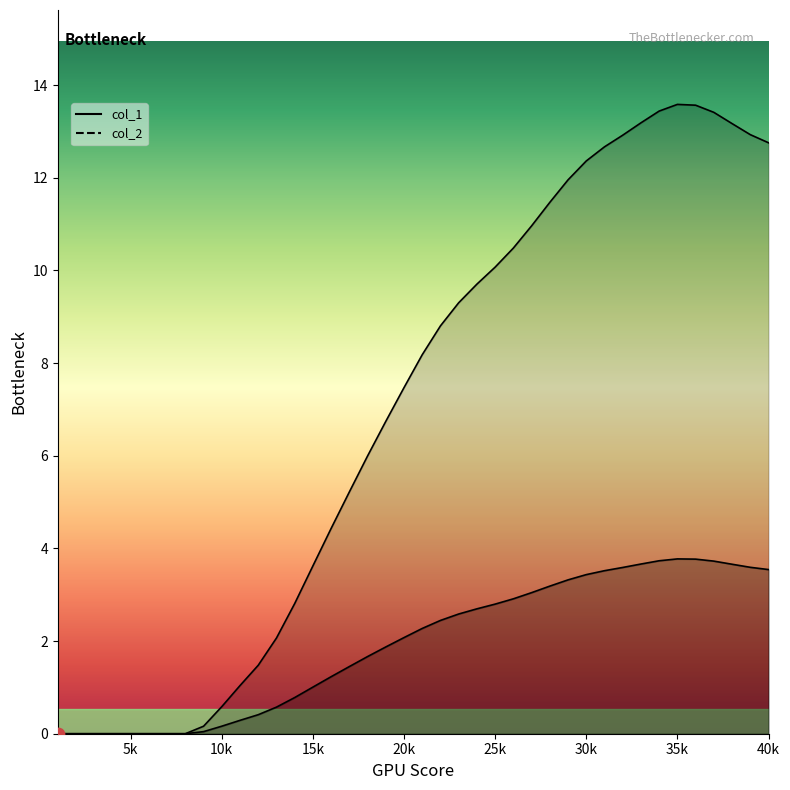

What is the total value across all series at 39?

16.5